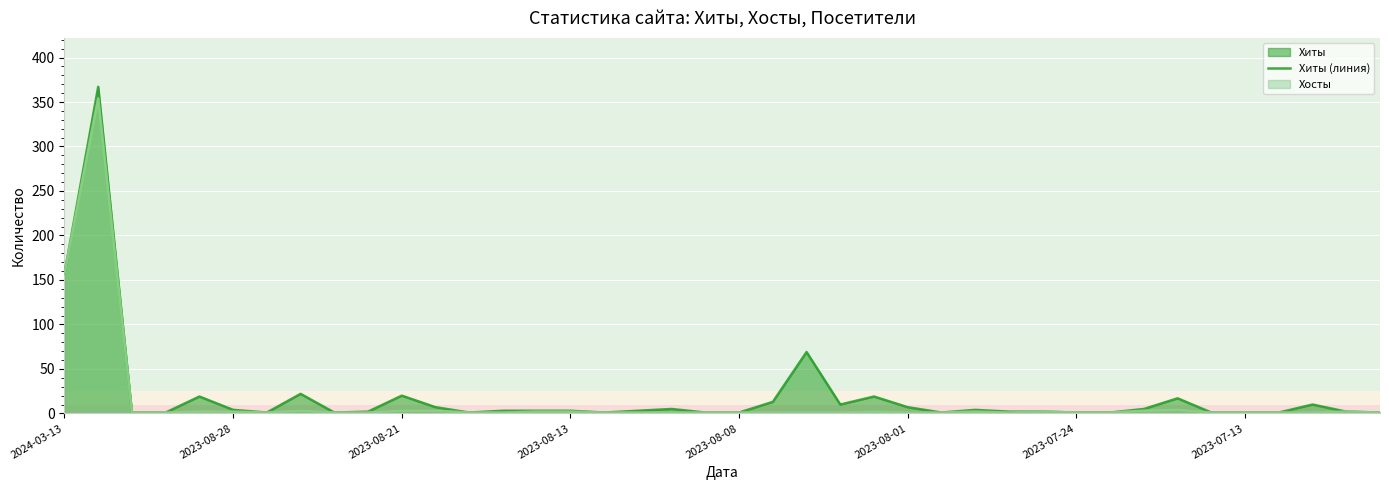

In Посетители (линия), how many points are lower than both neighbors (excluding endpoints)?

2